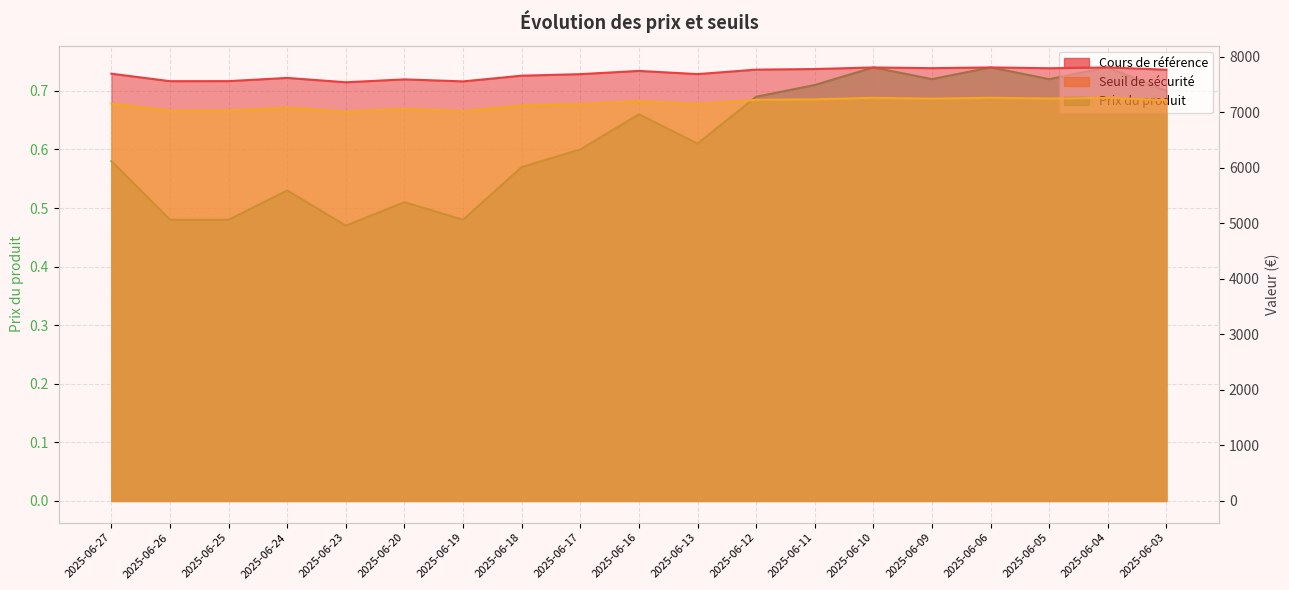

What is the sum of the Prix du produit values at 2025-06-05 and 2025-06-09?

1.4